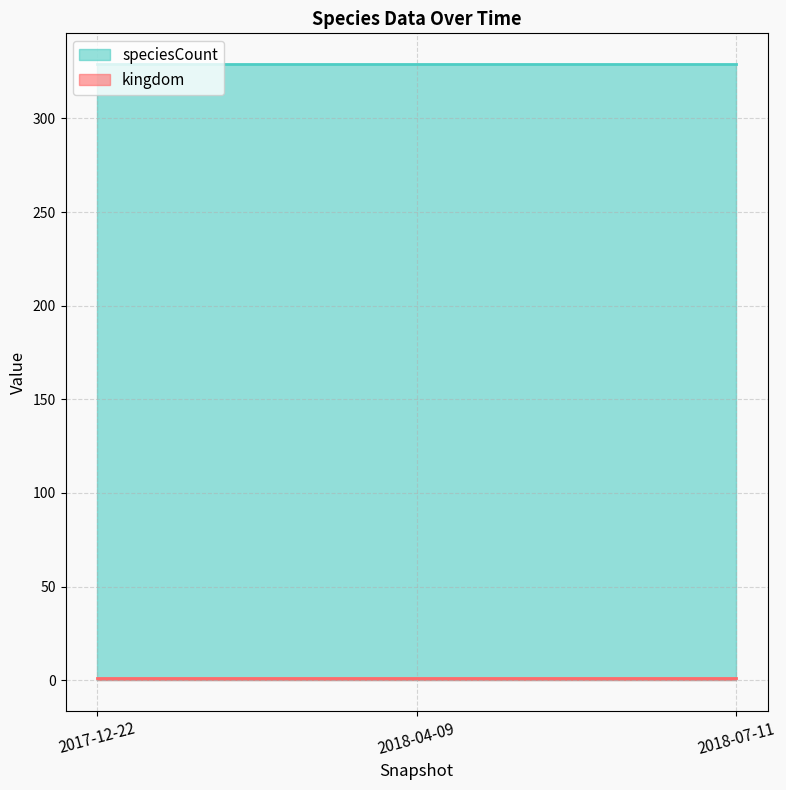

Which series has the largest total across all categories?

speciesCount